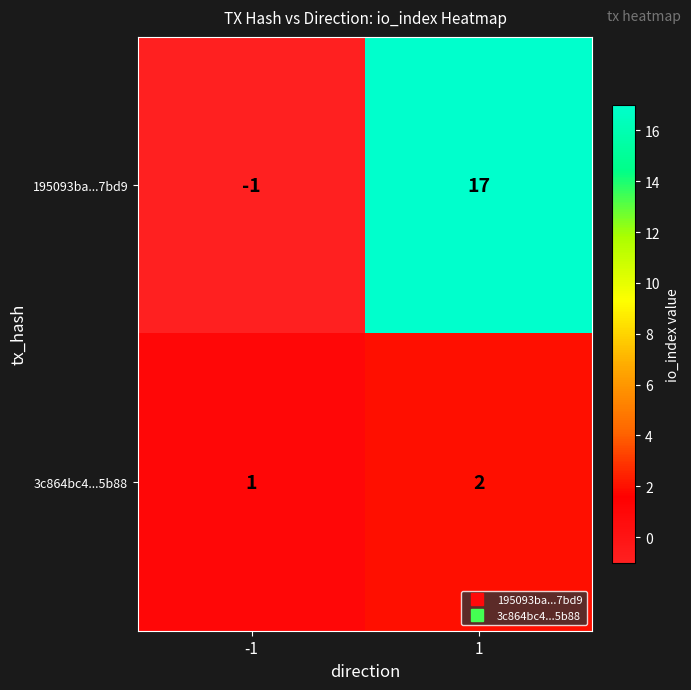

True or false: 3c864bc4...5b88 has a value of 2 at 1.

True